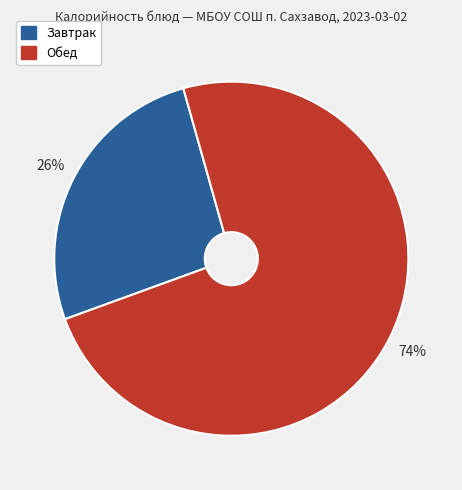

True or false: Обед accounts for 74% of the total.

True